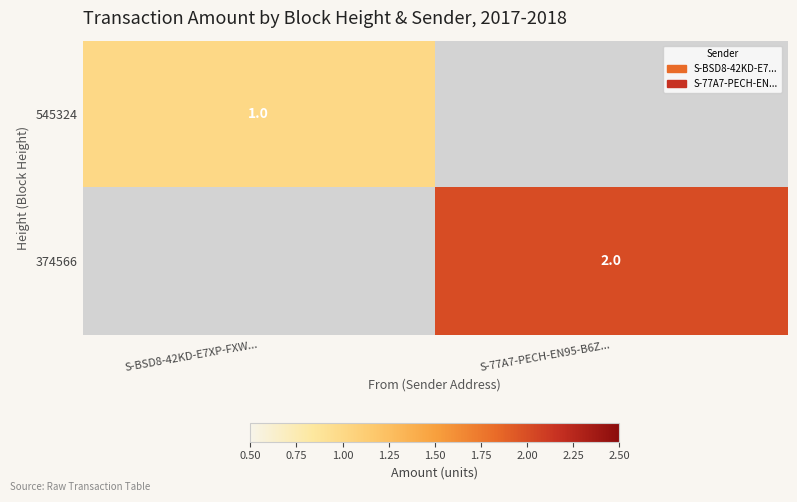

The 374566 series shows 1 at S-77A7-PECH-EN95-B6Z.... True or false?

False